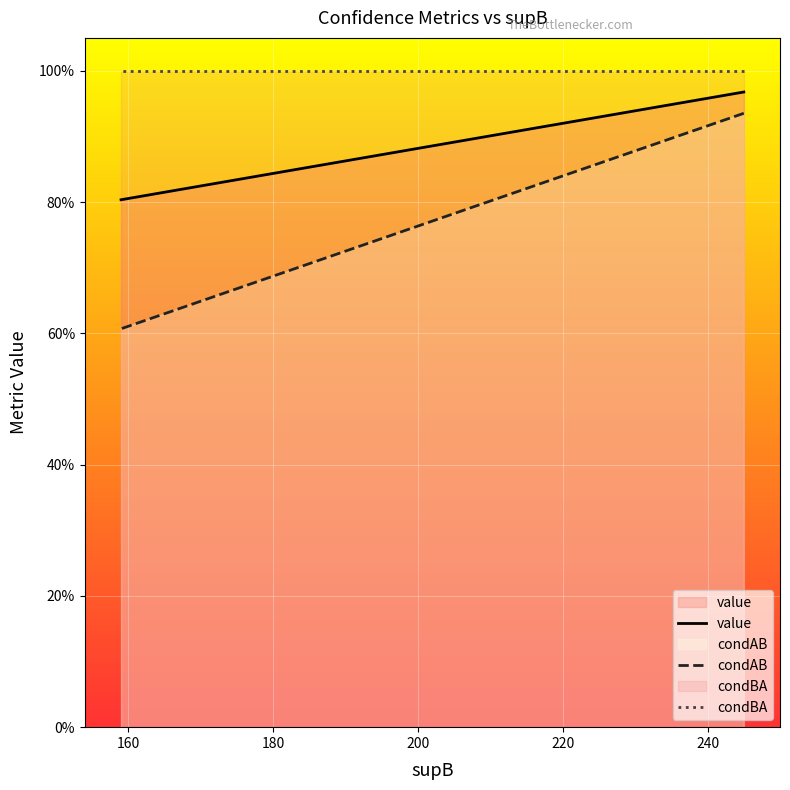

The condBA series shows 0.7 at 200. True or false?

False